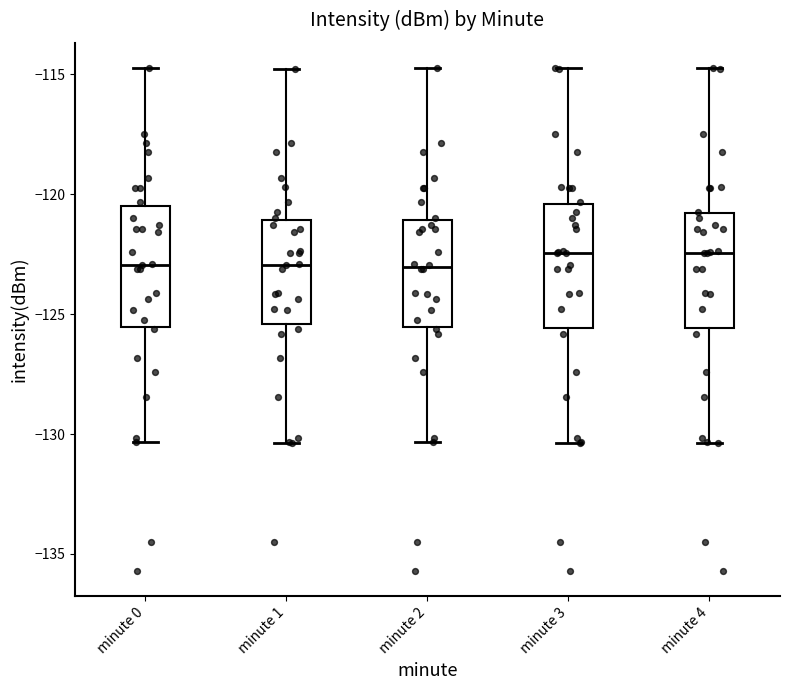

Reading left to right, read every box against the y-axis: the position of its median line, the range the box covers, and the ends of its whiskers. The values are not printed on the chart, so give them approximately, as read against the axis.

minute 0: median -123.0, box -125.5 to -120.5, whiskers -130.5 to -114.5
minute 1: median -123.0, box -125.5 to -121.0, whiskers -130.5 to -115.0
minute 2: median -123.0, box -125.5 to -121.0, whiskers -130.5 to -114.5
minute 3: median -122.5, box -125.5 to -120.5, whiskers -130.5 to -114.5
minute 4: median -122.5, box -125.5 to -121.0, whiskers -130.5 to -114.5